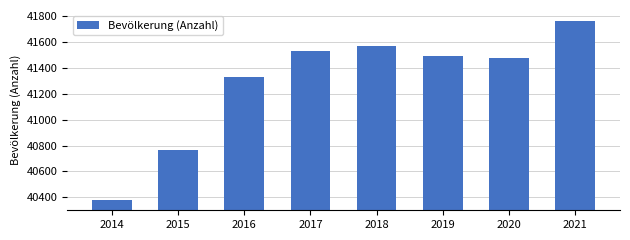

Reading left to right, extract all data points from this chart.

40381	40768	41326	41530	41568	41491	41476	41763